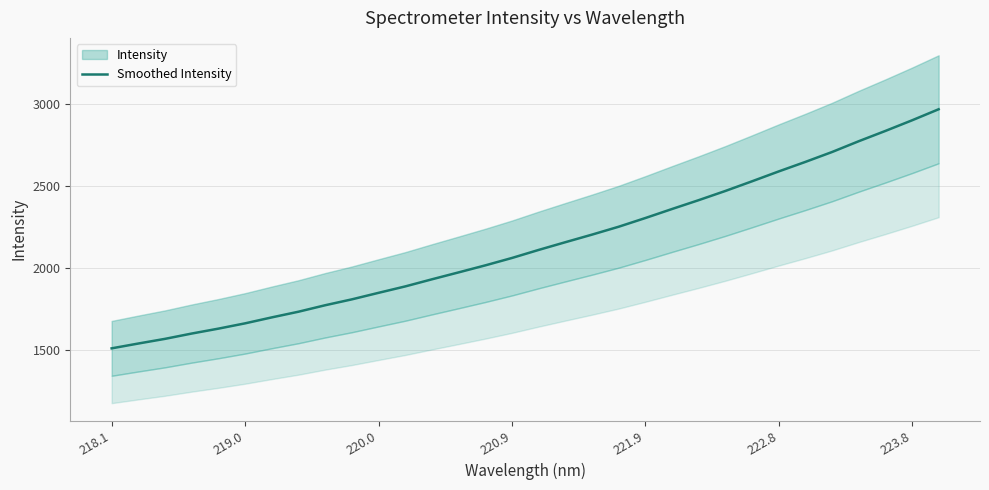

True or false: the data shows 782.9 at 18.

False